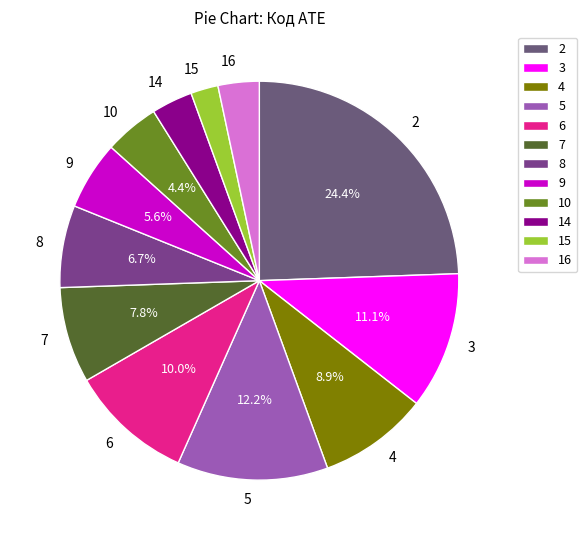

What is the ratio of the value at 9 to the value at 7?

0.7